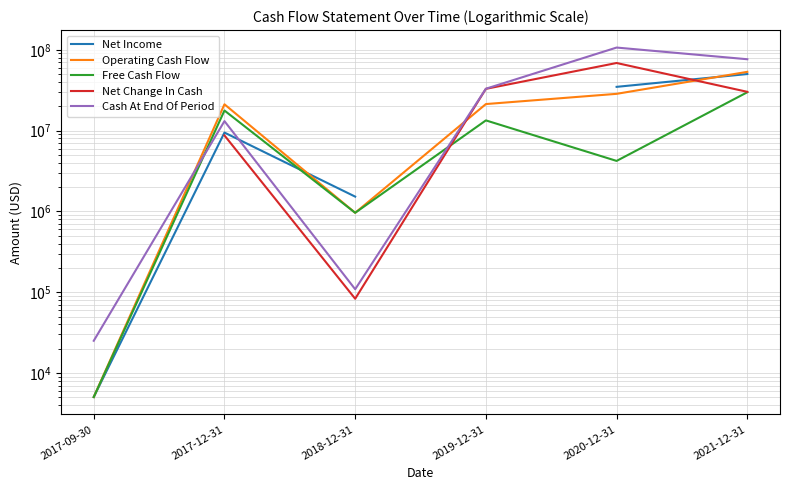

What is the spread (max minus min) of values at 2017-09-30?

20010.0